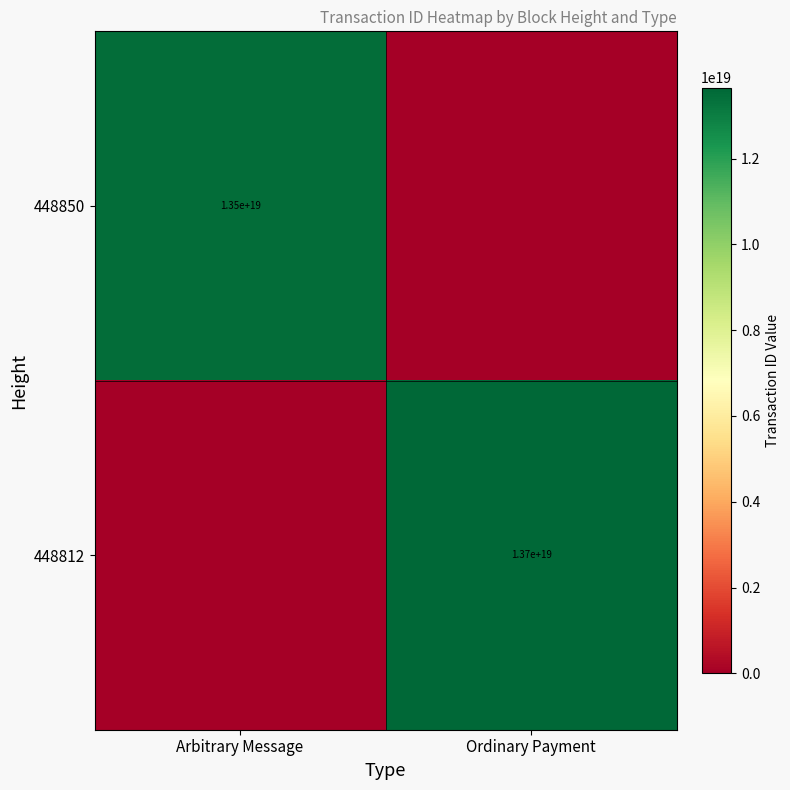

Is it true that 448812 equals 3186224093332654592 at Ordinary Payment?

False